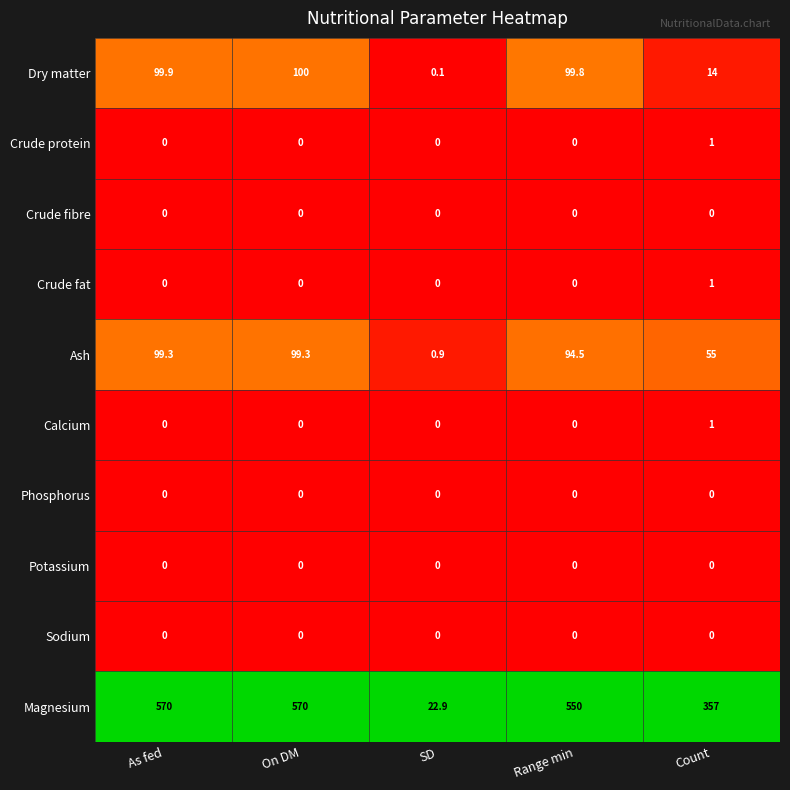

Which series changed the most between On DM and Count?

Magnesium